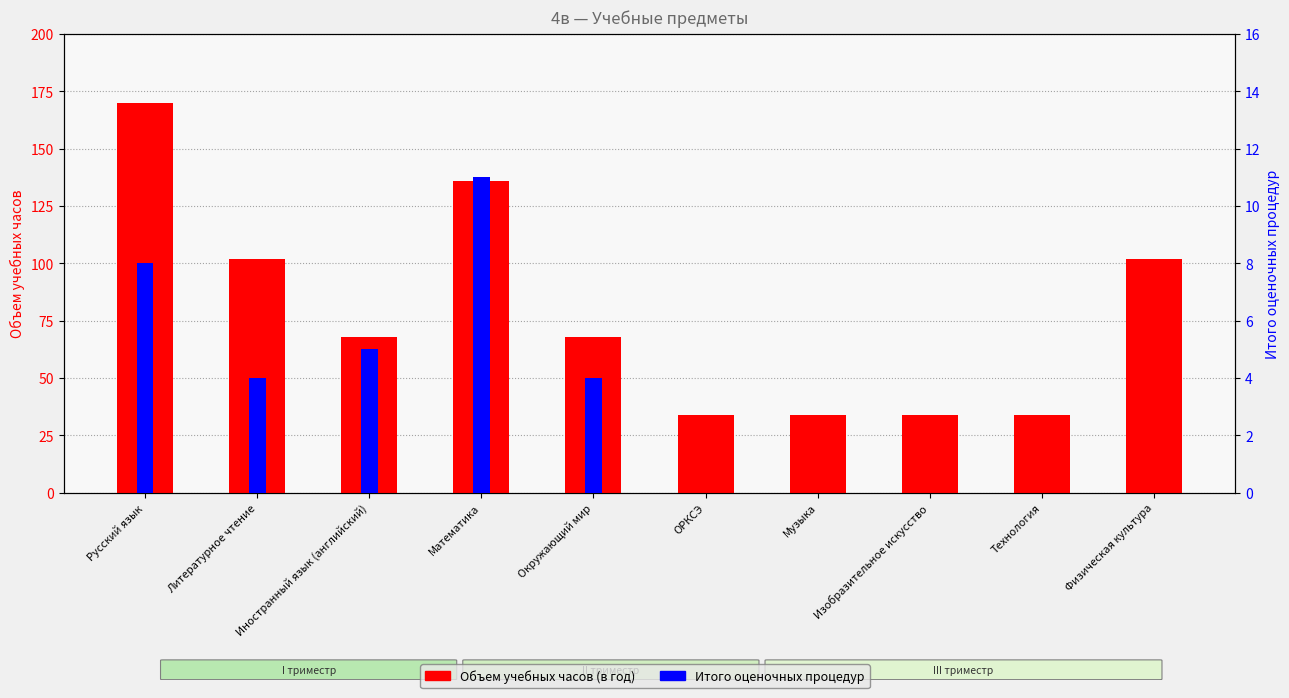

What is the difference between the maximum and minimum values in the Объем учебных часов (в год) series?

136